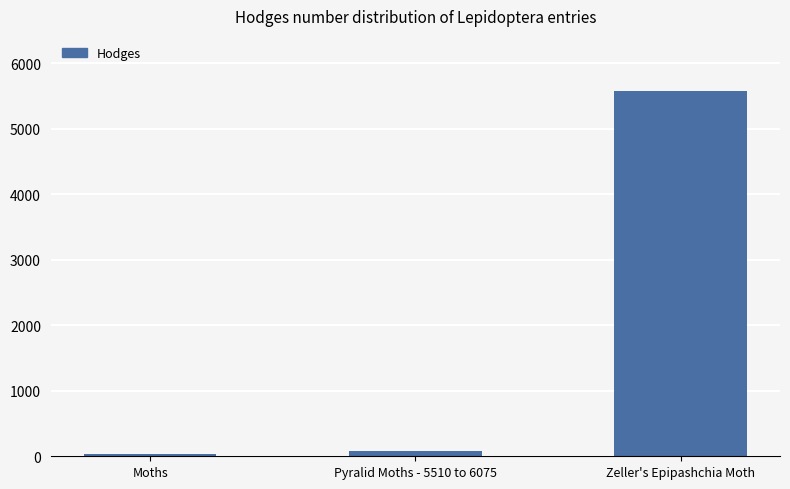

What is the sum of the values at Zeller's Epipashchia Moth and Pyralid Moths - 5510 to 6075?

5659.1